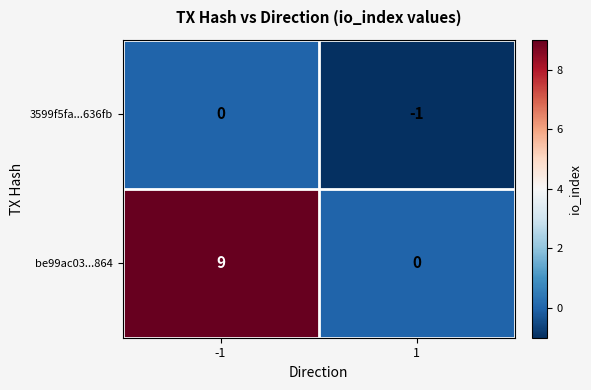

Between -1 and 1, which series saw the biggest shift?

be99ac03...864